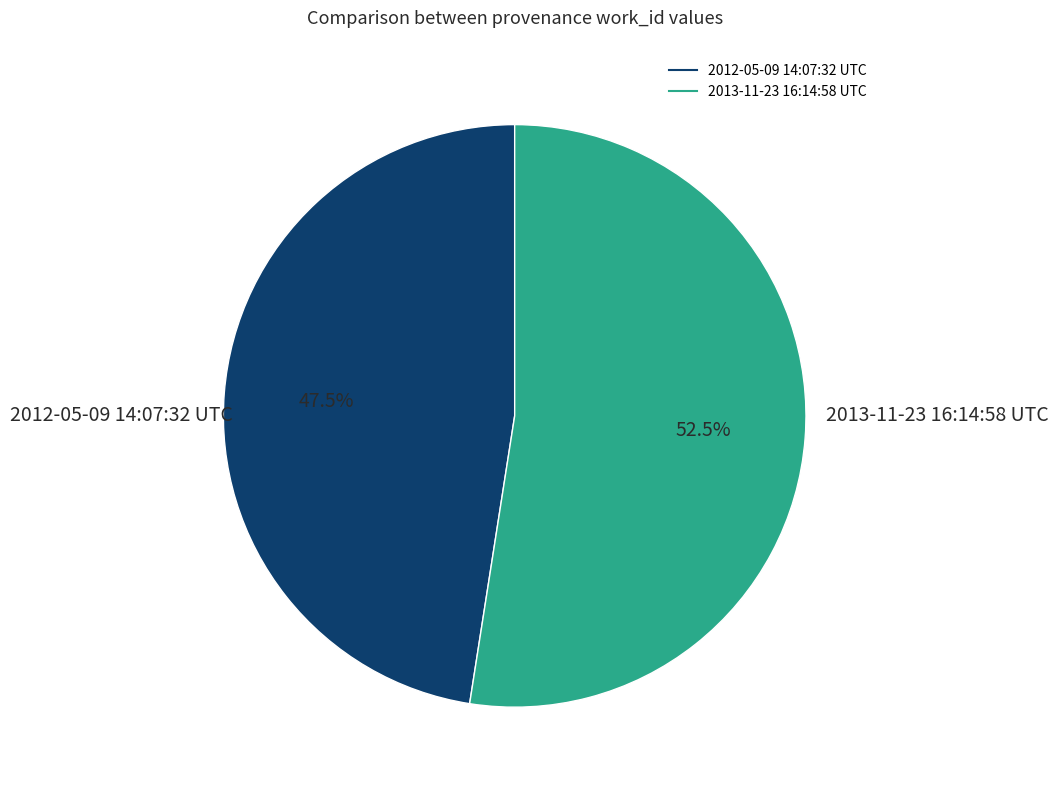

What is the smallest slice in the pie chart?

2012-05-09 14:07:32 UTC